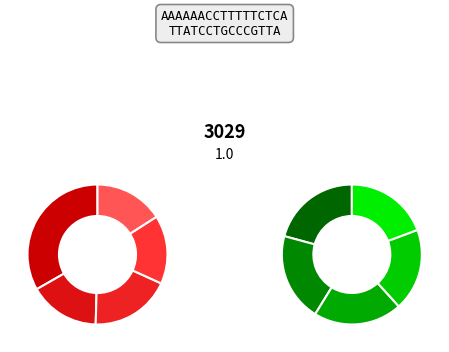

Is there any slice that represents more than half of the pie?

No